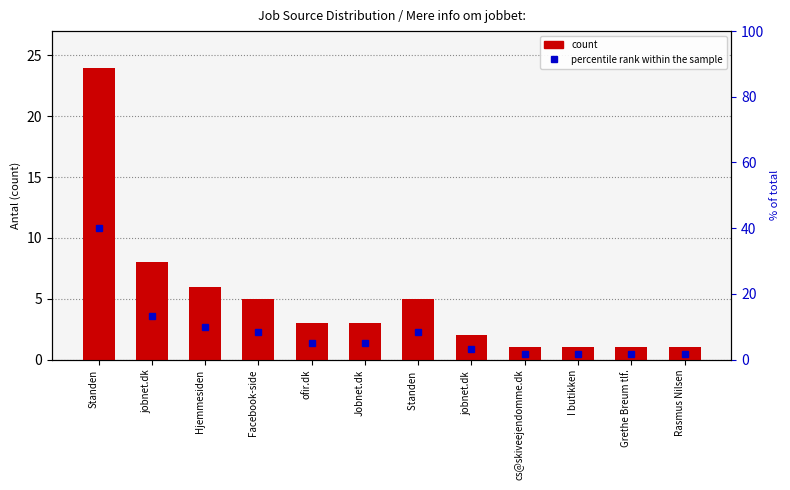

List the labels in order of count value, smallest first.

cs@skiveejendomme.dk, I butikken, Grethe Breum tlf., Rasmus Nilsen, jobnet.dk , ofir.dk, Jobnet.dk, Facebook-side, Standen , Hjemmesiden, jobnet.dk, Standen